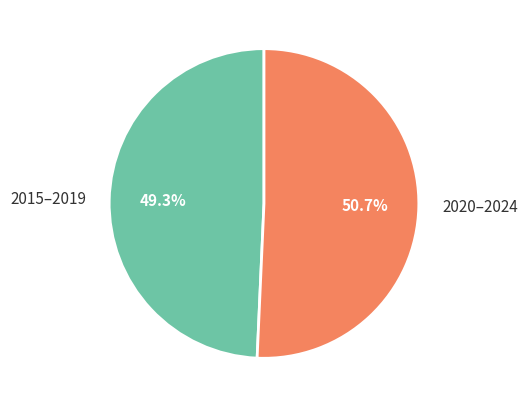

Do 2015–2019 and 2020–2024 together represent more than half of the pie?

Yes